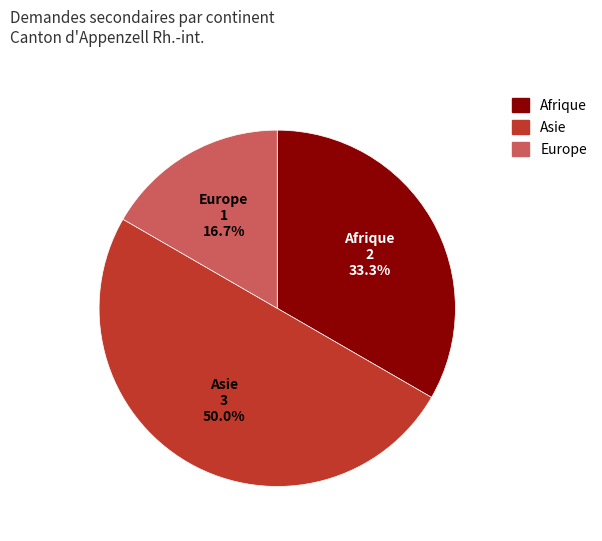

What percentage is the Asie slice, to the nearest percent?

50%